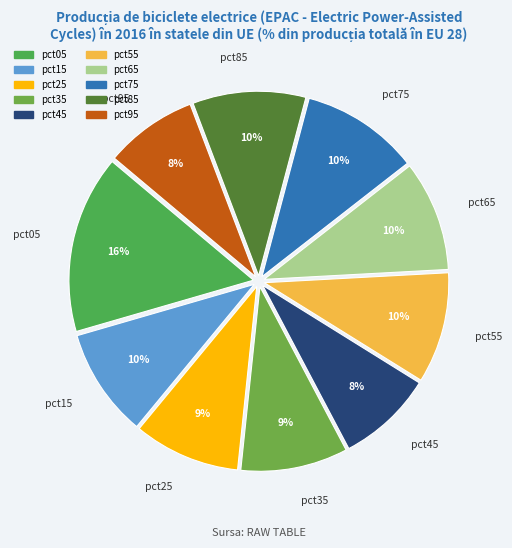

Is there any slice that represents more than half of the pie?

No